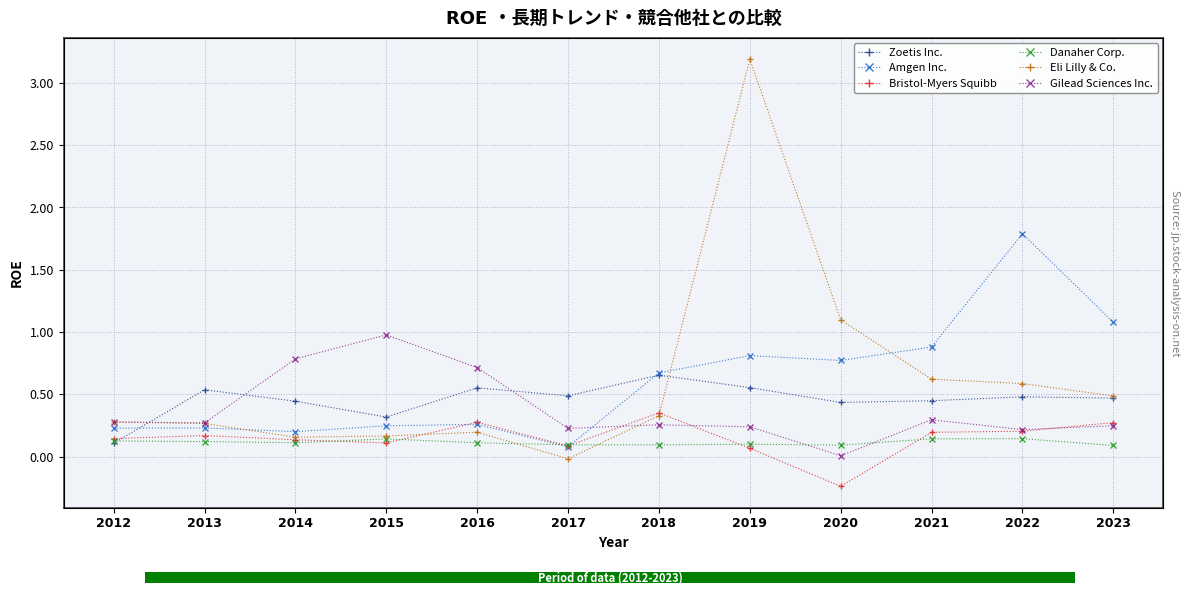

What is the maximum value shown in the chart?

3.2